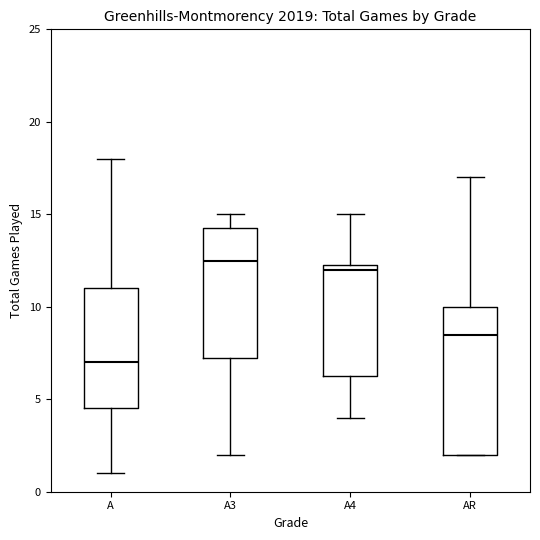

Reading left to right, read every box against the y-axis: the position of its median line, the range the box covers, and the ends of its whiskers. The values are not printed on the chart, so give them approximately, as read against the axis.

A: median 7.0, box 4.5 to 11.0, whiskers 1.0 to 18.0
A3: median 12.5, box 7.5 to 14.5, whiskers 2.0 to 15.0
A4: median 12.0, box 6.5 to 12.5, whiskers 4.0 to 15.0
AR: median 8.5, box 2.0 to 10.0, whiskers 2.0 to 17.0